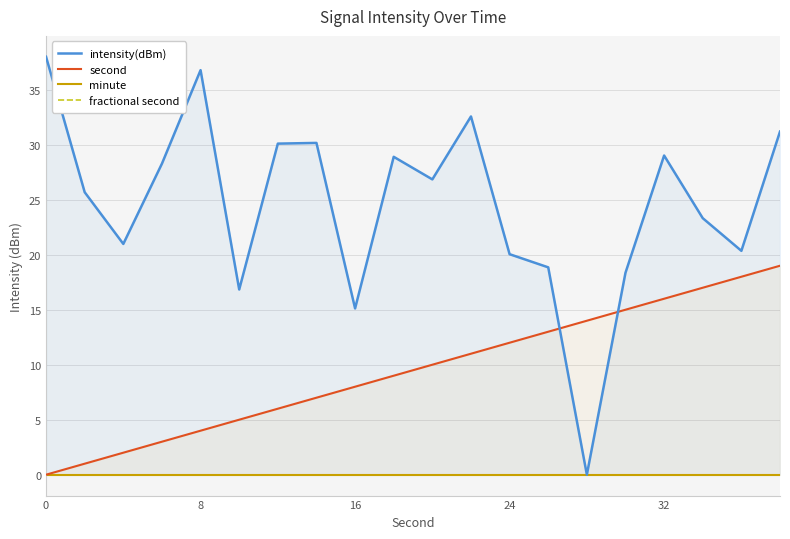

The value of second at 32 is 16. True or false?

True